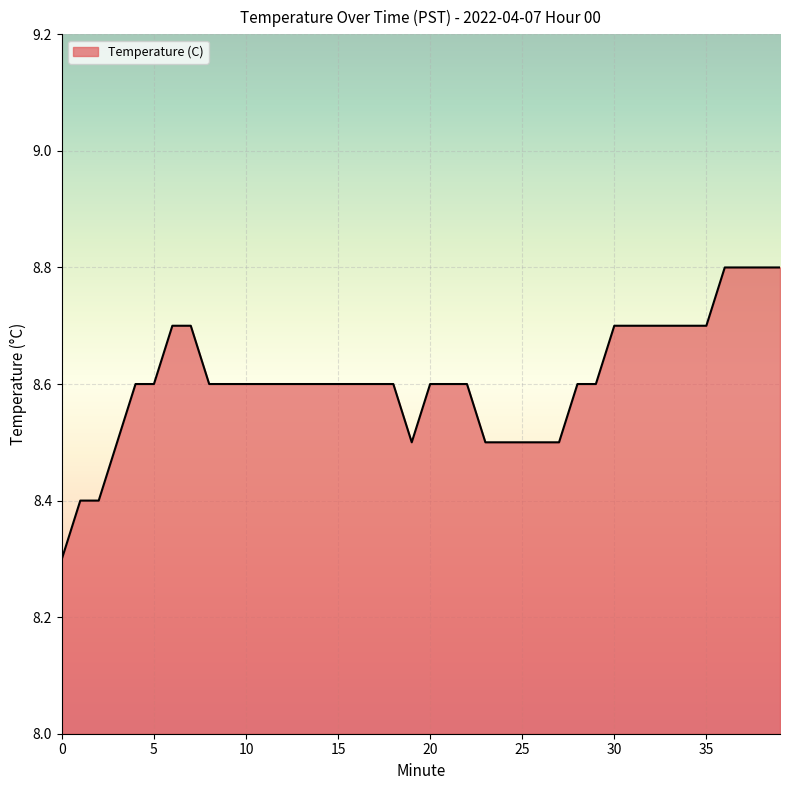

What is the greatest value displayed?

8.8